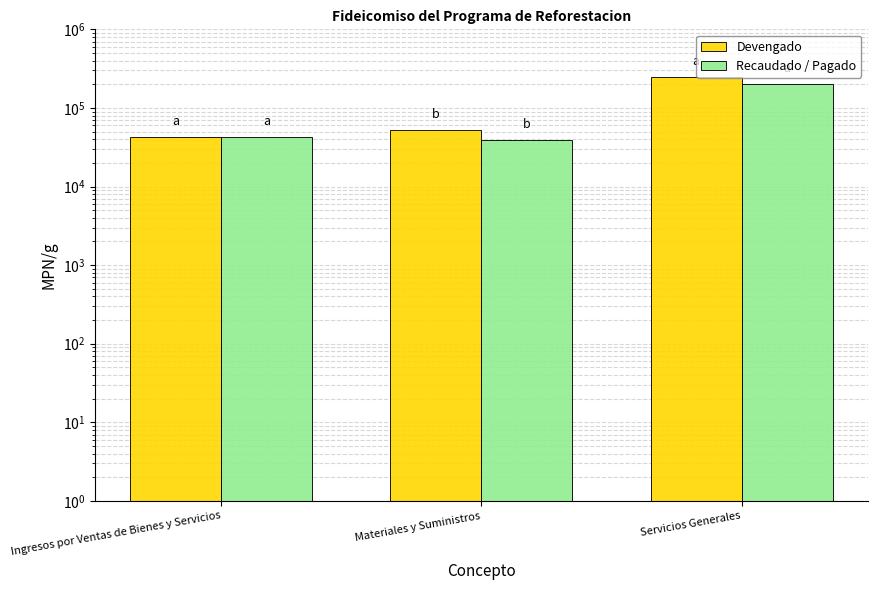

Are the bars horizontal?

No